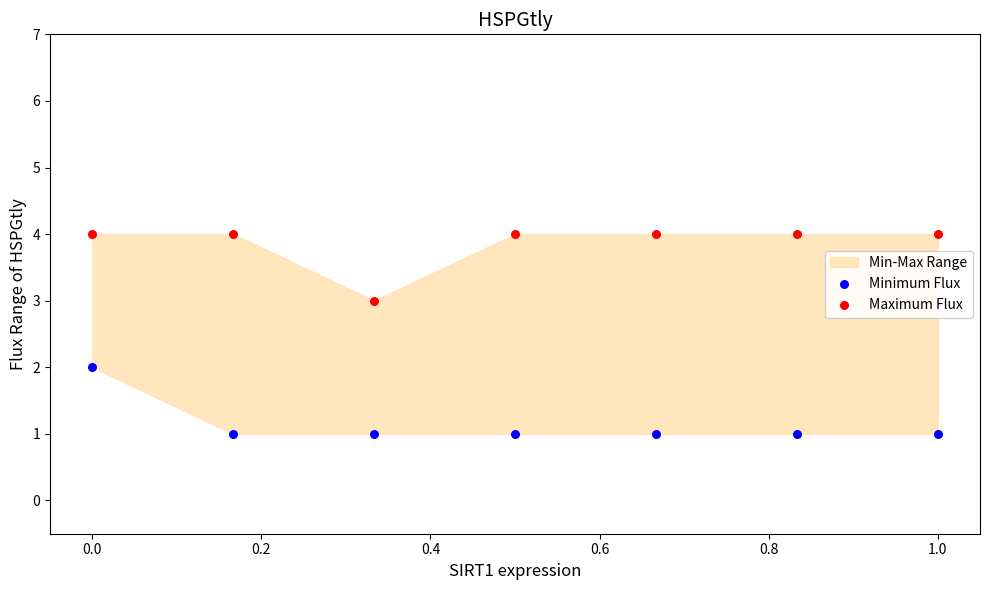

Which series reaches the maximum Y coordinate?

Maximum Flux